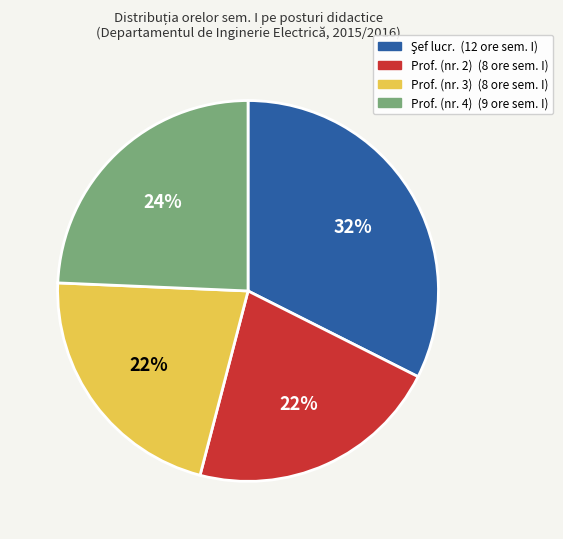

To the nearest percent, what is the average slice percentage?

25%